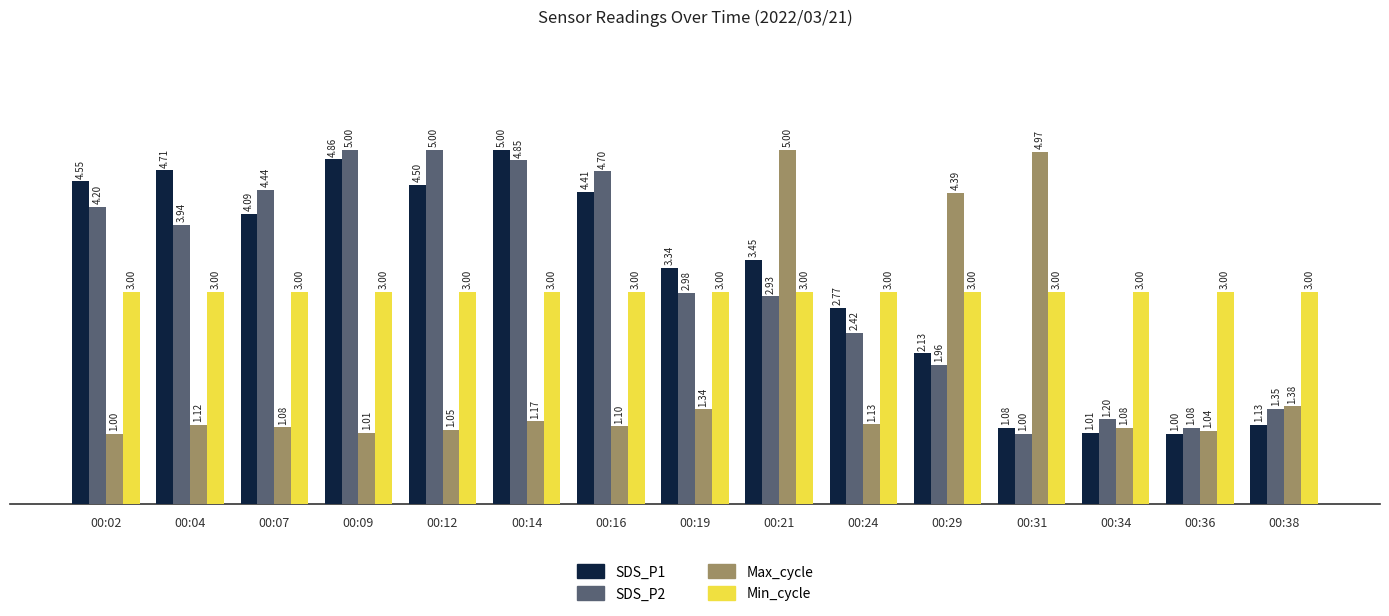

At which label does SDS_P2 first exceed 2?

00:02